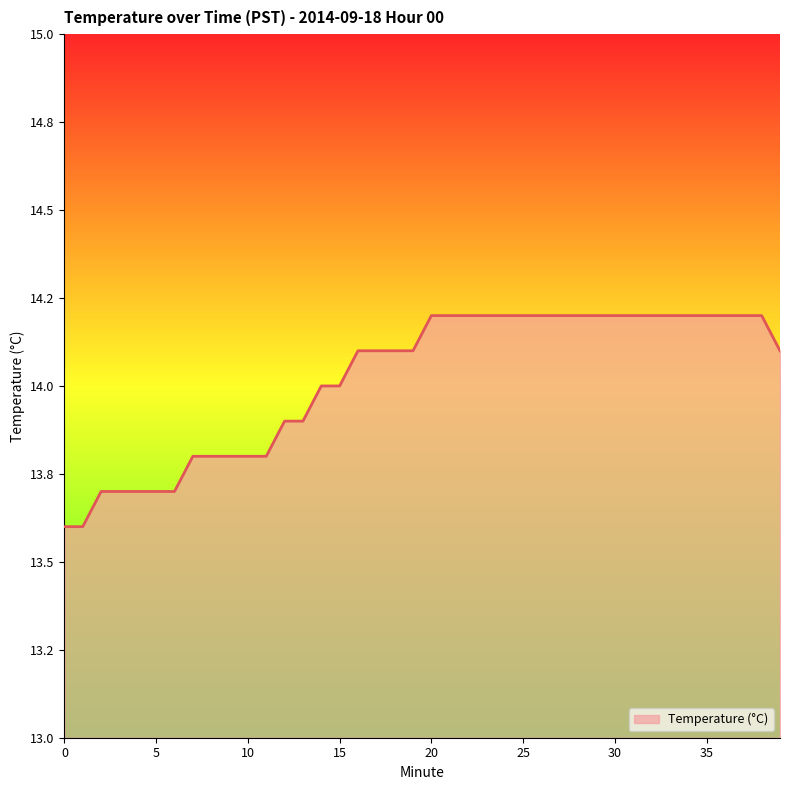

Does the chart have visible grid lines?

No